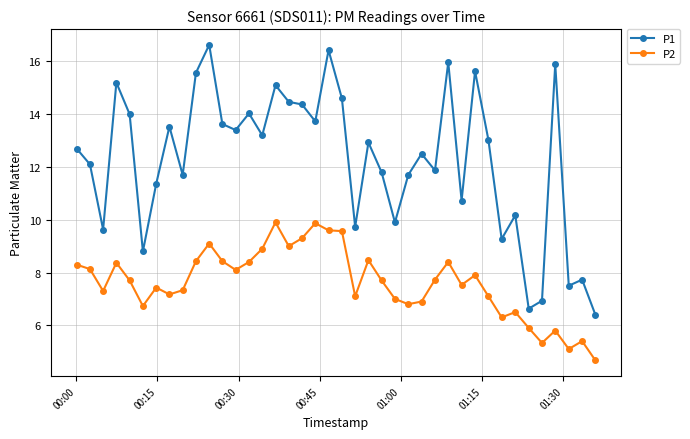

True or false: P1 has more than 0 points higher than both neighbors.

True